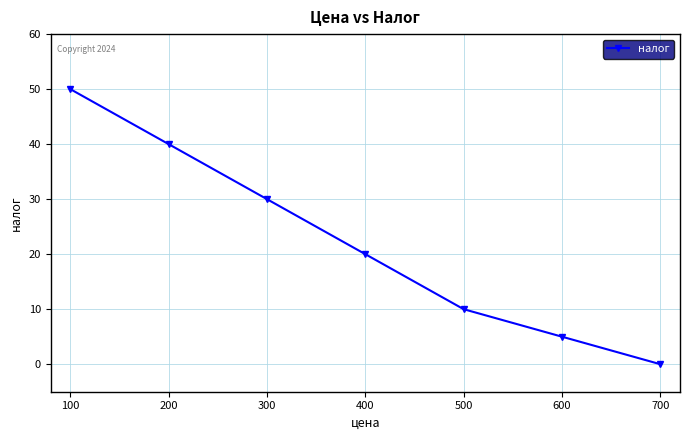

True or false: the data has more than 1 interior local peaks.

False